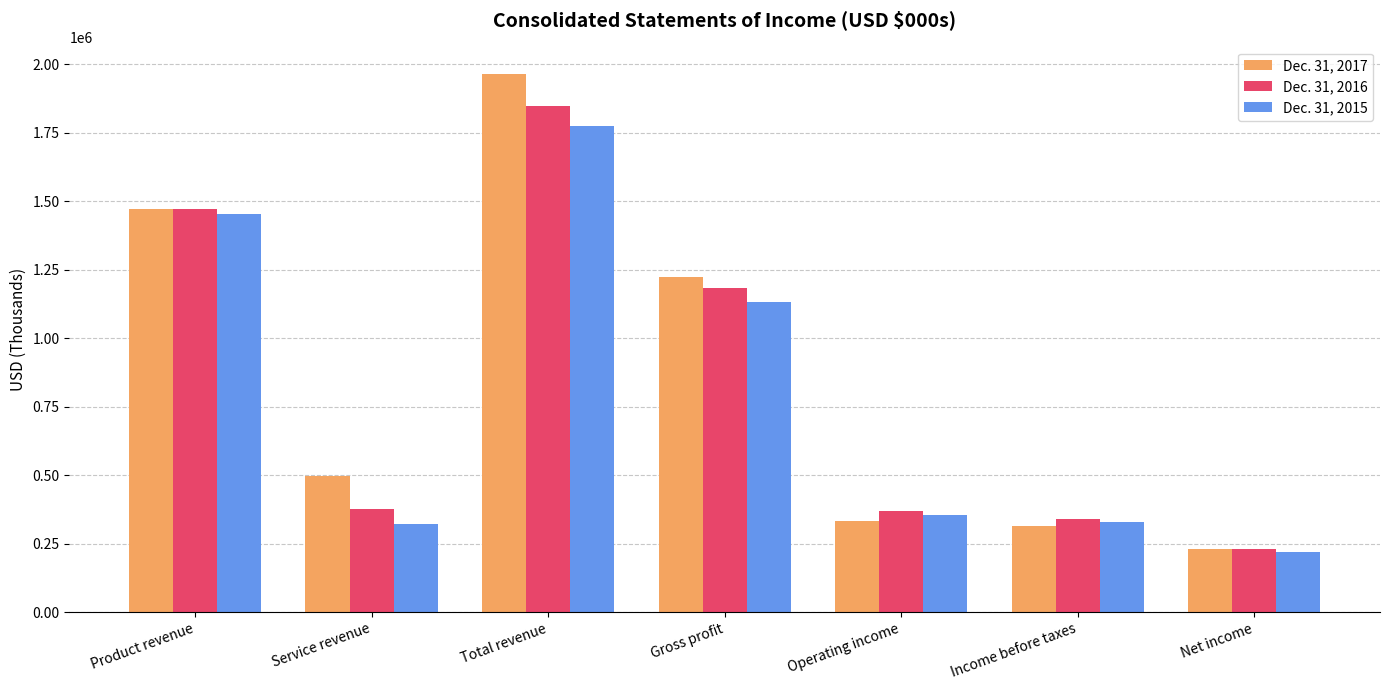

Rank the series by their maximum value, from lowest to highest.

Dec. 31, 2015, Dec. 31, 2016, Dec. 31, 2017